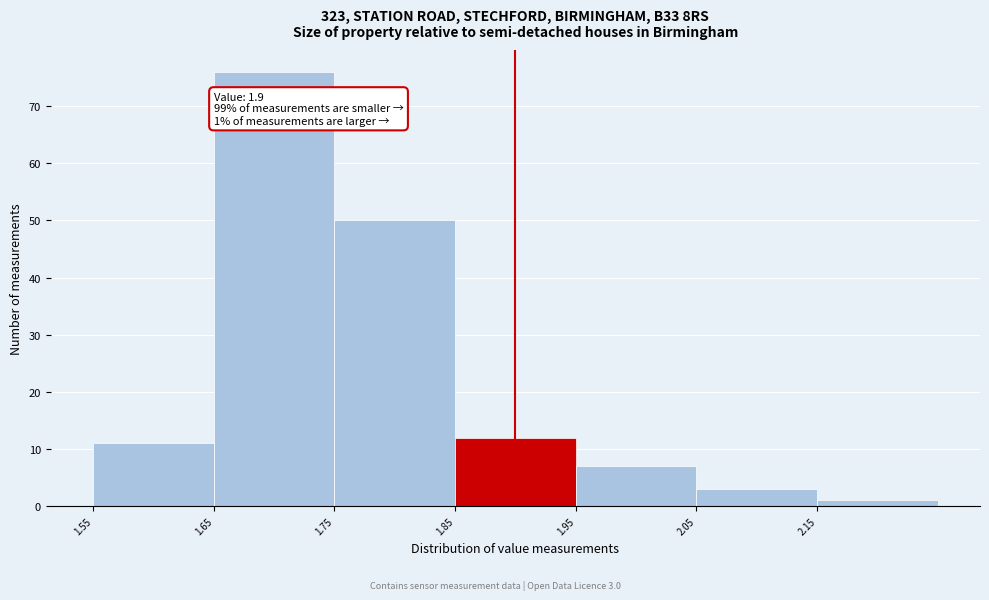

Which range on the x-axis has the tallest bar?

1.65 to 1.75